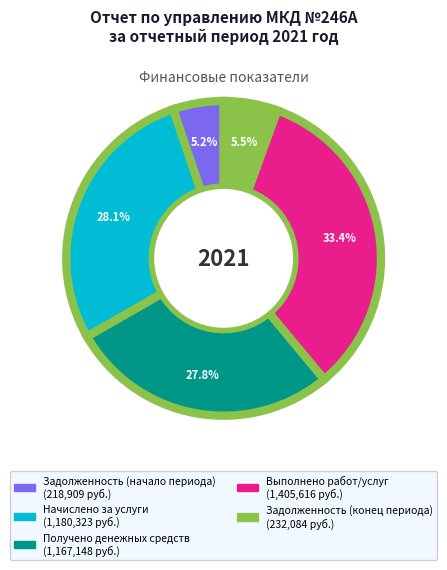

To the nearest percent, what is the difference between the largest and smallest slice percentages?

28%